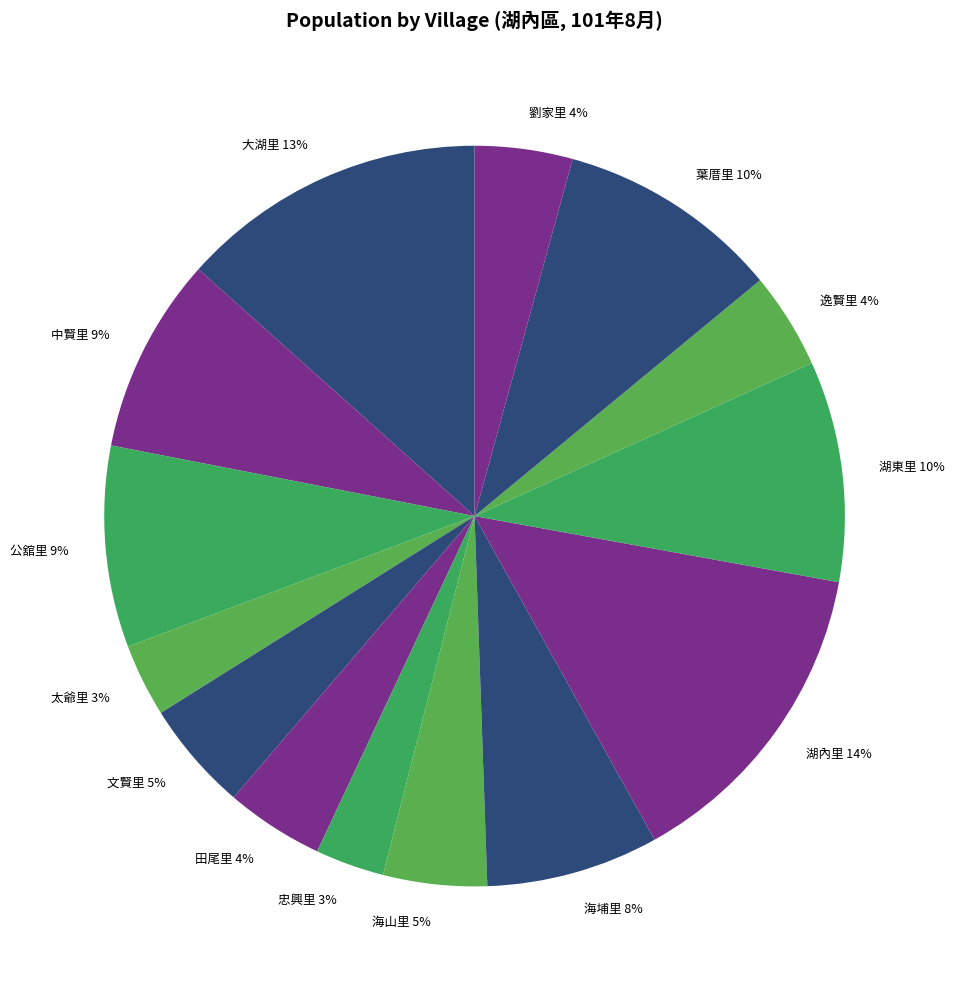

Which category has the biggest portion of the pie?

湖內里